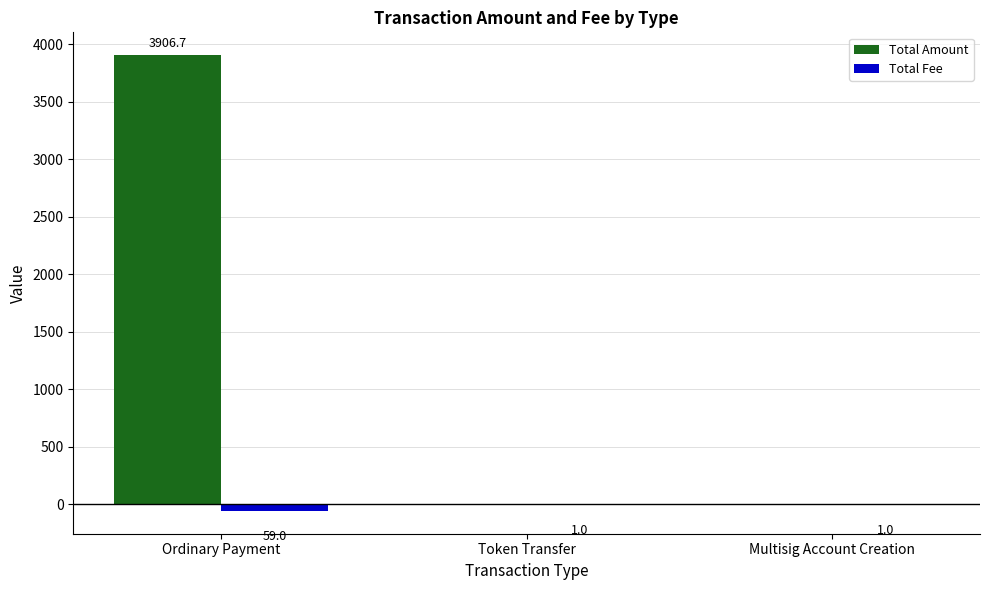

Reading left to right, extract all data points from this chart.

Total Amount: 3906.7	0.0	0.0
Total Fee: -59.0	-1.0	-1.0